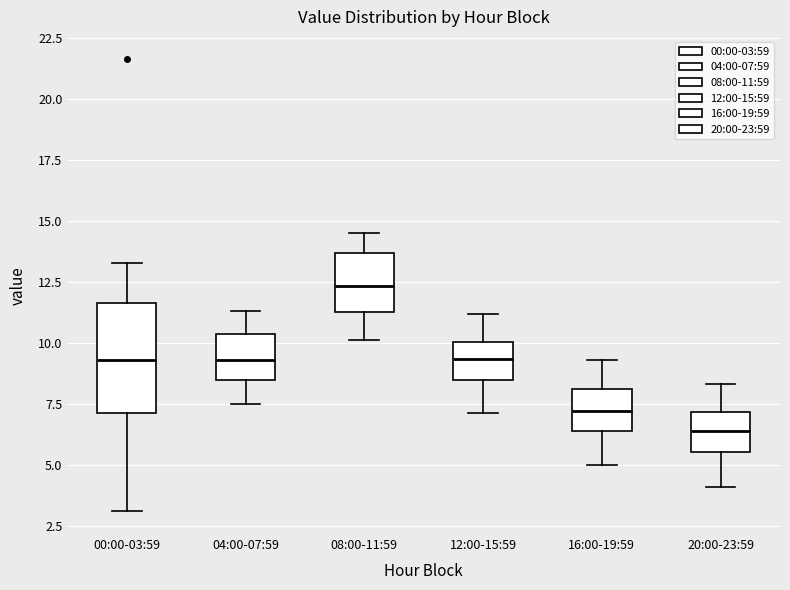

Comparing the boxes themselves (not the whiskers), which one is the tallest?

00:00-03:59